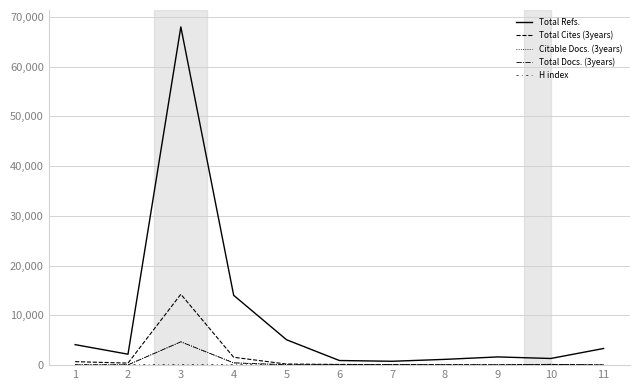

How many lines are shown in the chart?

5